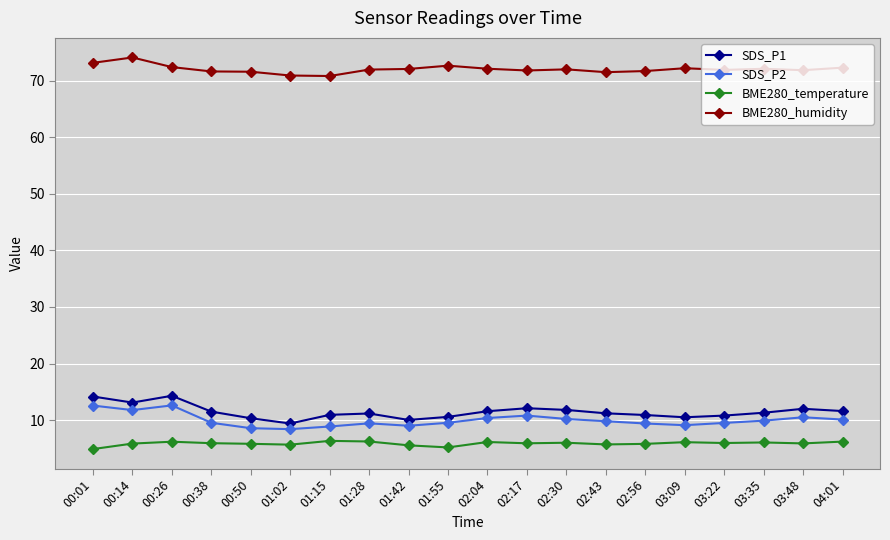

What is the label of the 1st point from the right?

04:01